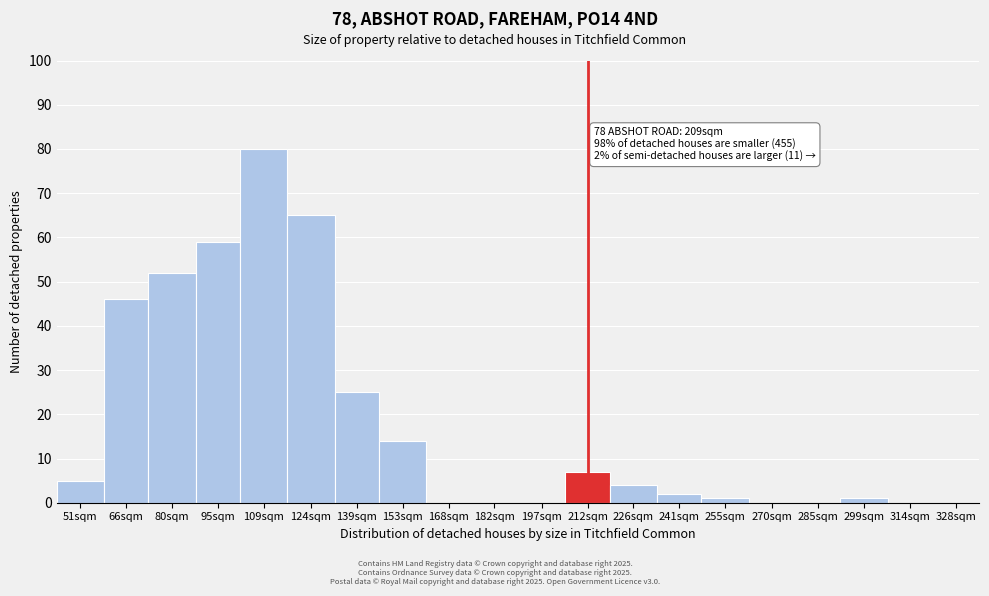

Reading right to left, transcribe all the data shown in this chart.

328sqm=0	314sqm=0	299sqm=1	285sqm=0	270sqm=0	255sqm=1	241sqm=2	226sqm=4	212sqm=7	197sqm=0	182sqm=0	168sqm=0	153sqm=14	139sqm=25	124sqm=65	109sqm=80	95sqm=59	80sqm=52	66sqm=46	51sqm=5